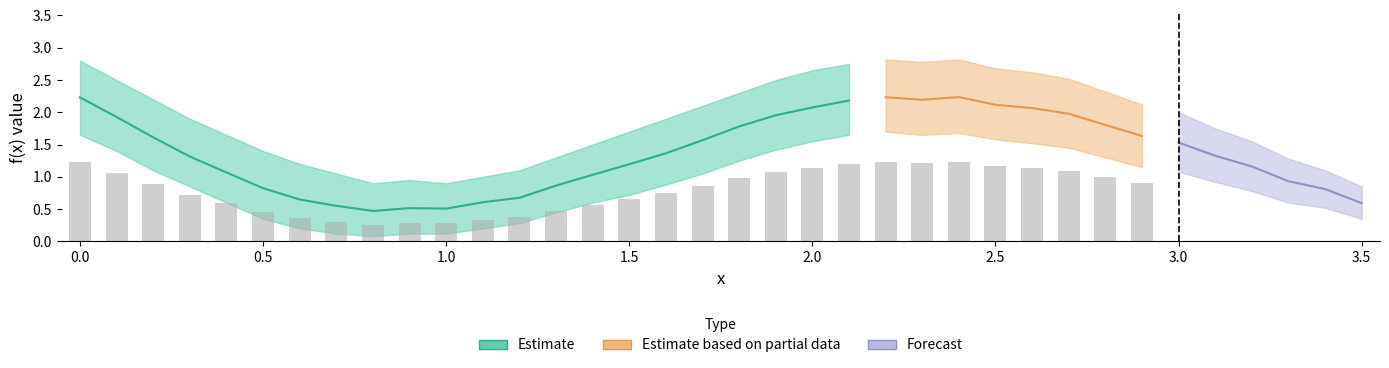

Are the bars horizontal?

No